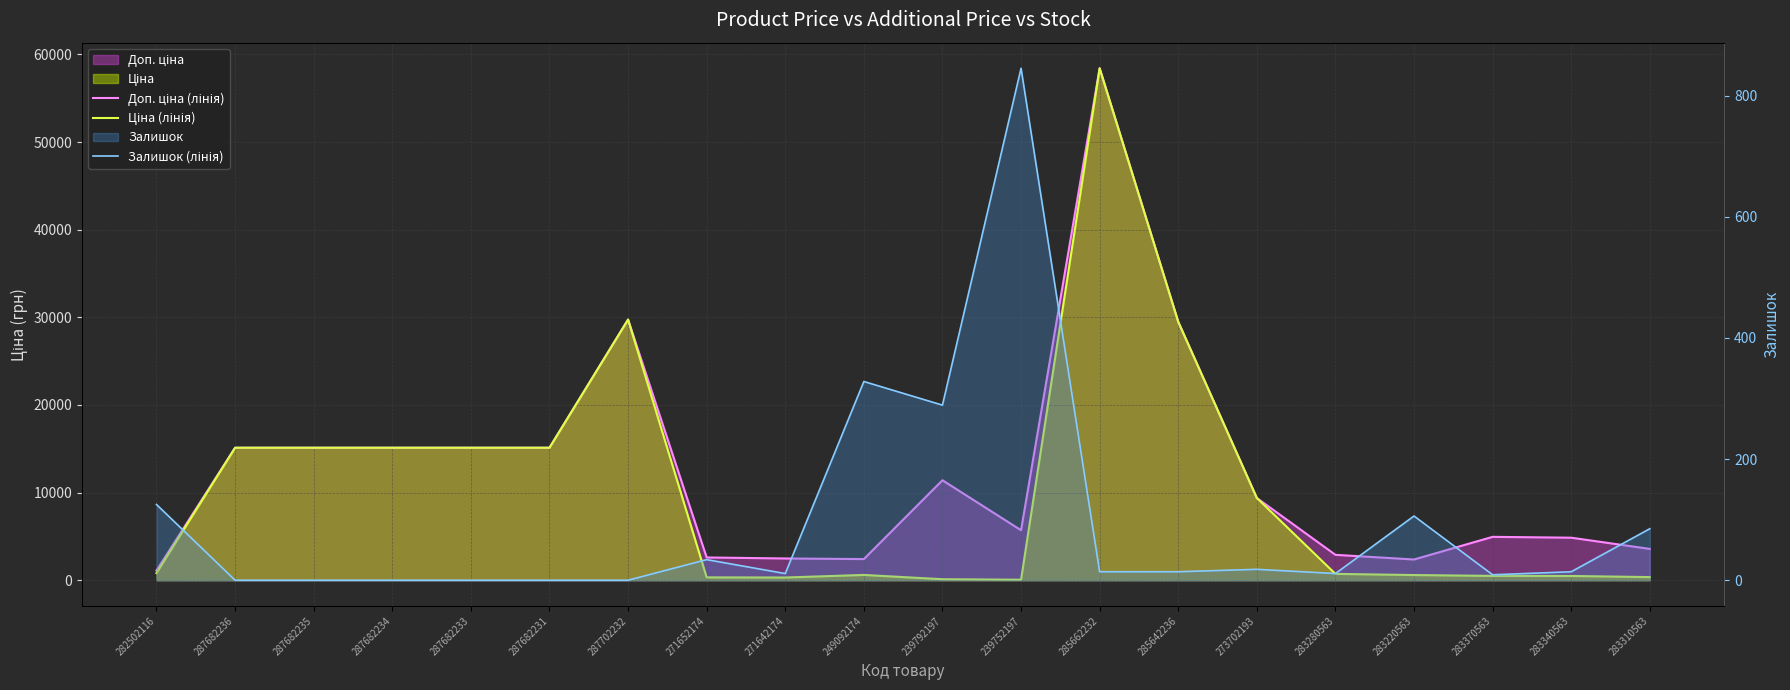

Which series changed the most between 282502116 and 285642236?

Ціна (лінія)